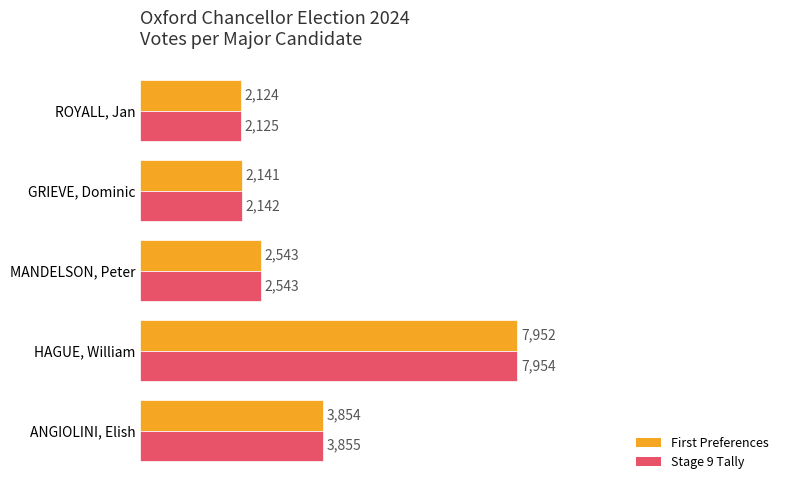

Between HAGUE, William and MANDELSON, Peter, which series saw the biggest shift?

Stage 9 Tally